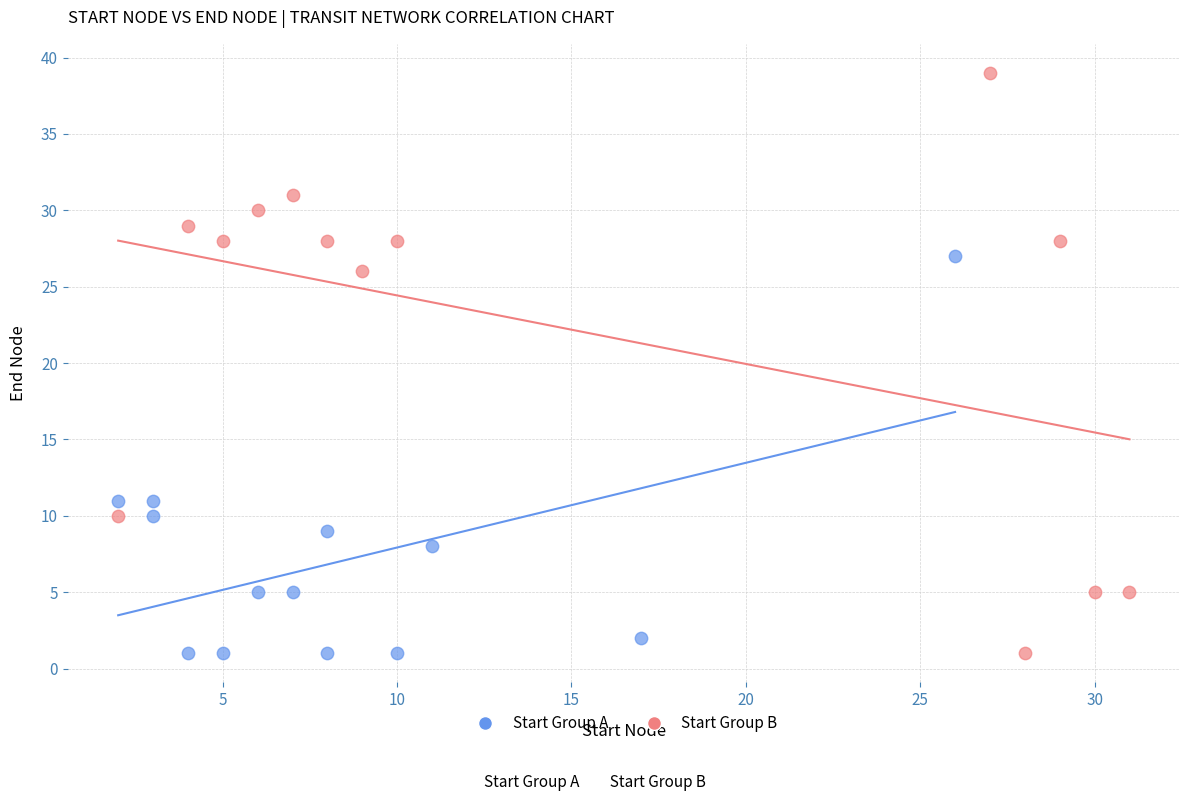

Which series reaches the maximum Y coordinate?

Start Group B